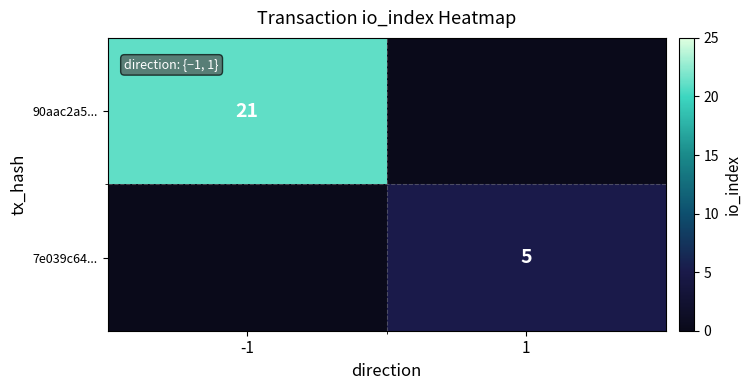

Which category has the lowest value across all series?

1